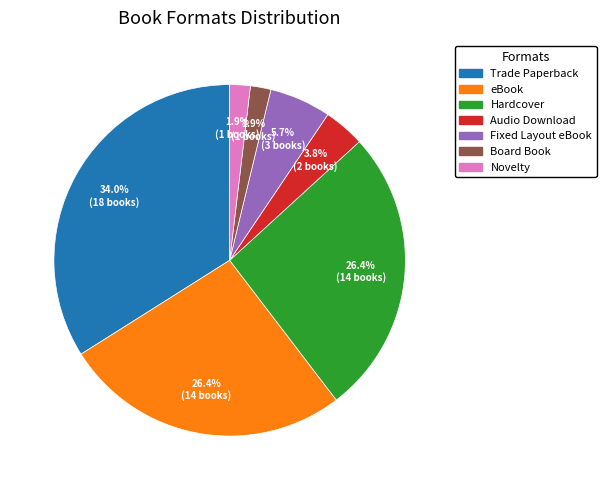

Is it true that Board Book is 14% of the pie?

False